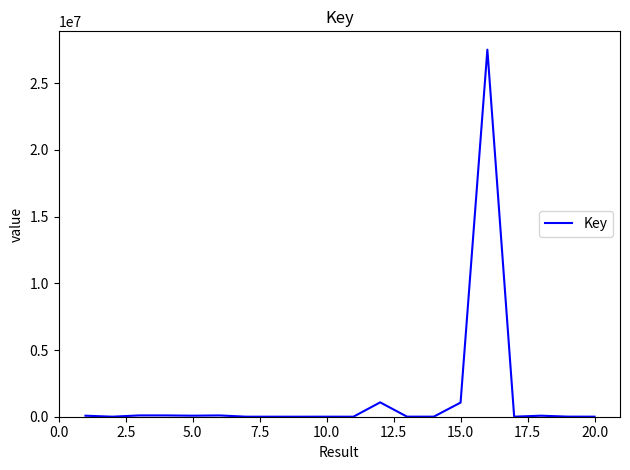

What is the difference between the maximum and minimum values?

27505636